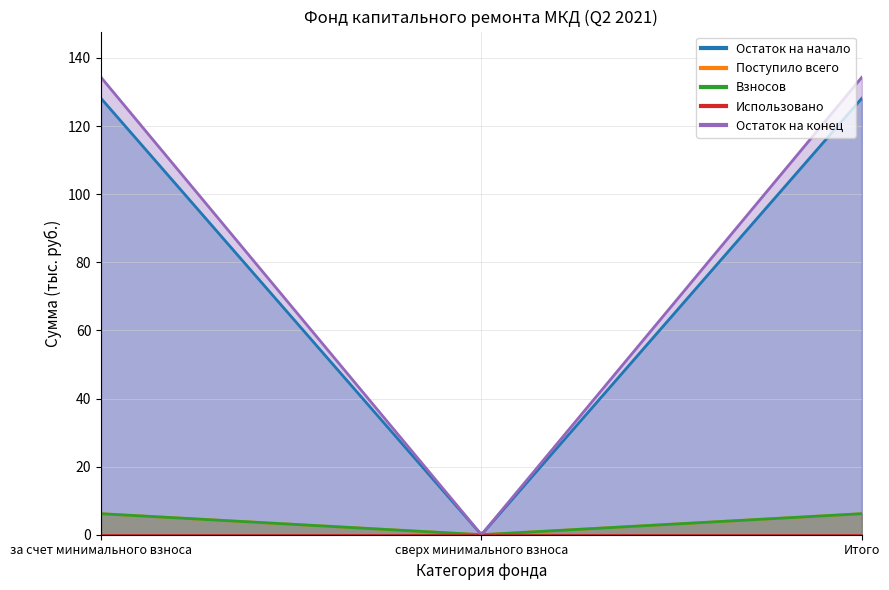

Where is Остаток на конец nearest to the value 67?

сверх минимального взноса